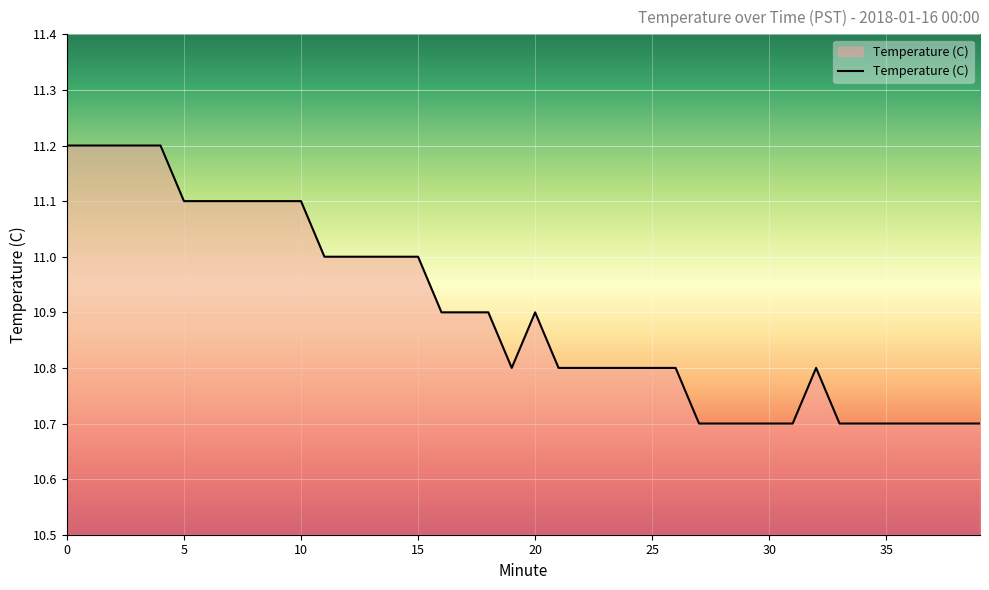

What is the average value?

10.9